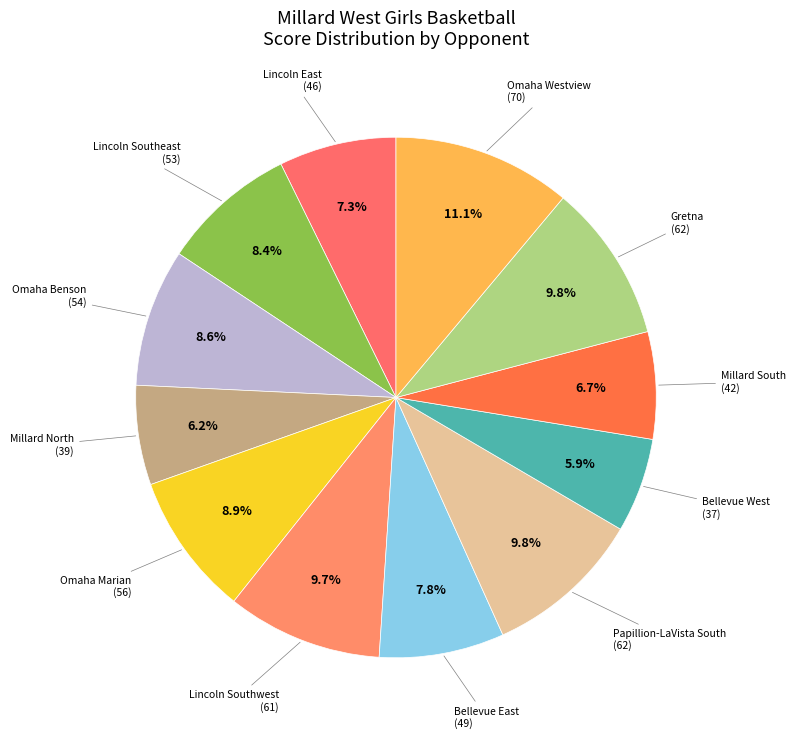

How many slices are in this pie chart?

12